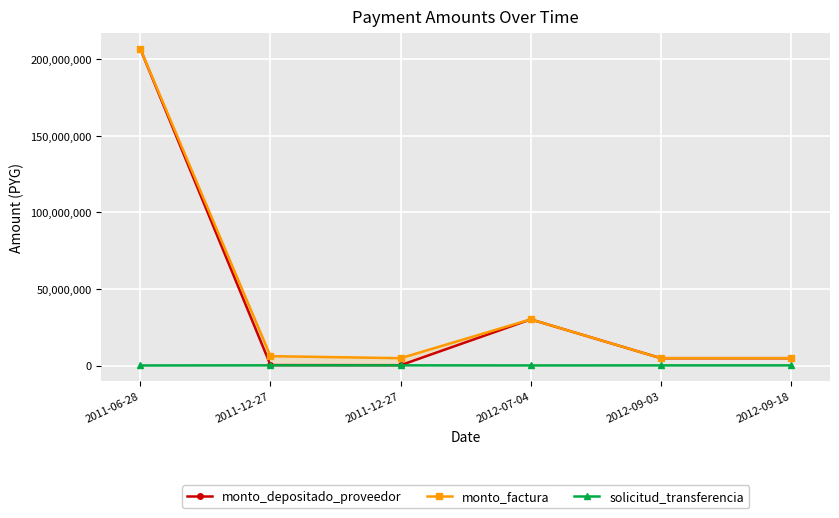

The solicitud_transferencia series shows 8740 at 2011-06-28. True or false?

False